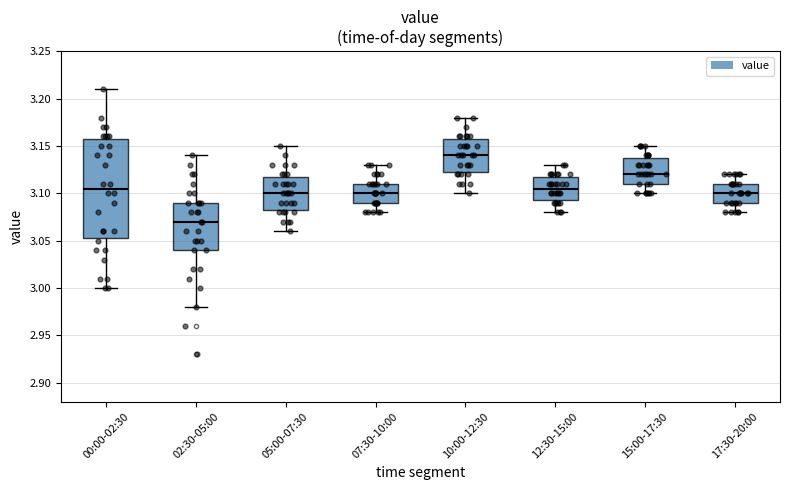

Reading left to right, transcribe this box plot: for each box, give where its median line is, the range the box spans, and where its two whiskers end, as read against the y-axis. The values are not printed on the chart, so give them approximately, as read against the axis.

00:00-02:30: median 3.105, box 3.055 to 3.160, whiskers 3.000 to 3.210
02:30-05:00: median 3.070, box 3.040 to 3.090, whiskers 2.980 to 3.140
05:00-07:30: median 3.100, box 3.085 to 3.120, whiskers 3.060 to 3.150
07:30-10:00: median 3.100, box 3.090 to 3.110, whiskers 3.080 to 3.130
10:00-12:30: median 3.140, box 3.125 to 3.160, whiskers 3.100 to 3.180
12:30-15:00: median 3.105, box 3.095 to 3.120, whiskers 3.080 to 3.130
15:00-17:30: median 3.120, box 3.110 to 3.140, whiskers 3.100 to 3.150
17:30-20:00: median 3.100, box 3.090 to 3.110, whiskers 3.080 to 3.120